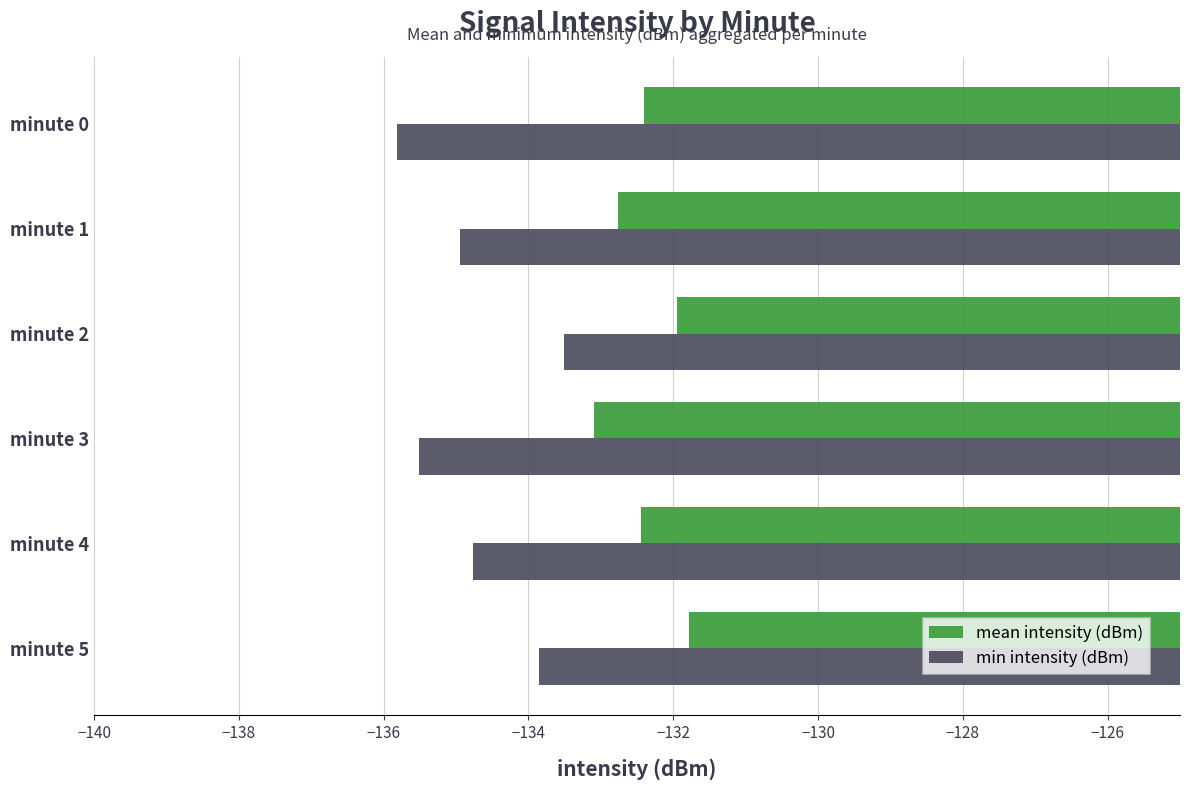

Which series has the largest range (max minus min)?

min intensity (dBm)